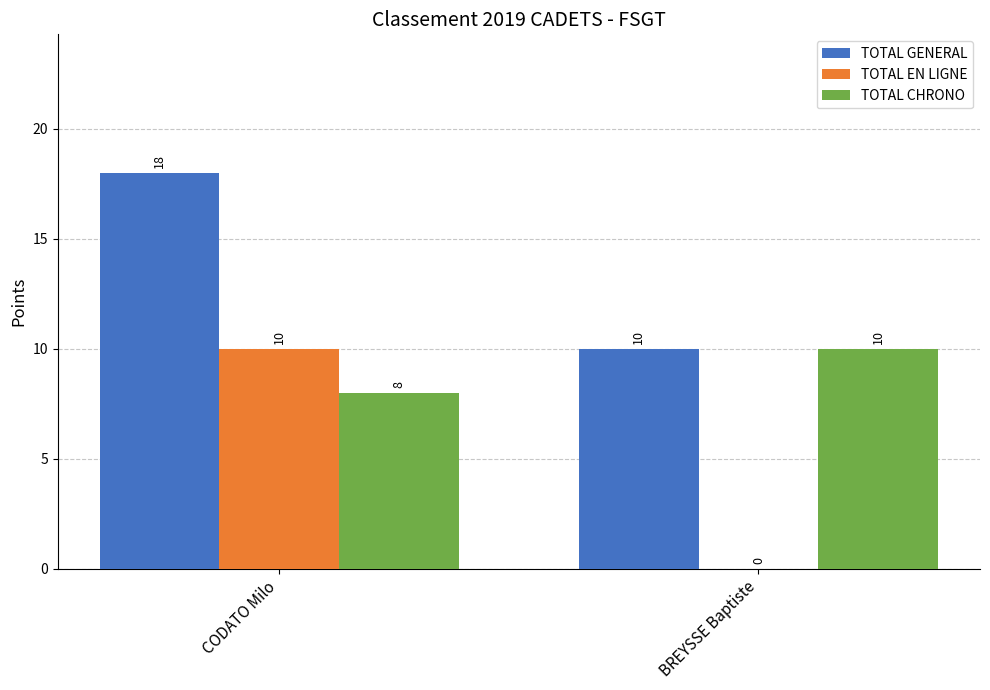

Are the bars horizontal?

No